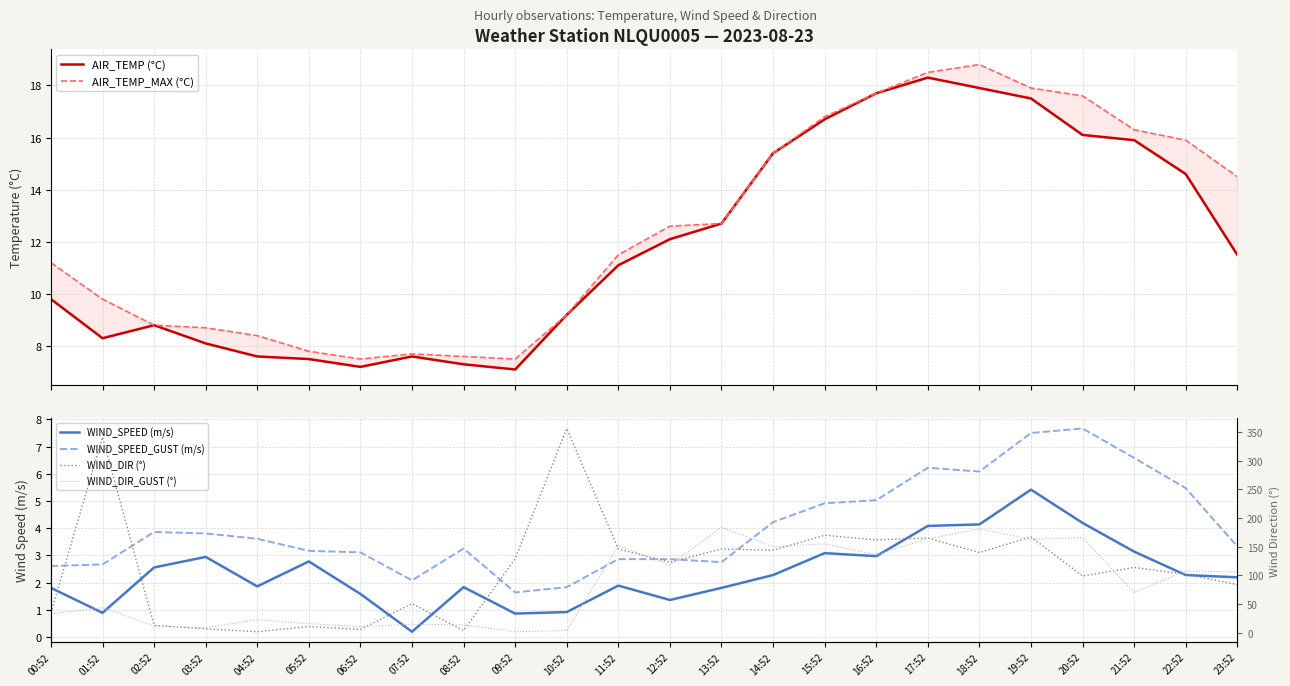

What is the maximum value shown in the chart?

356.0